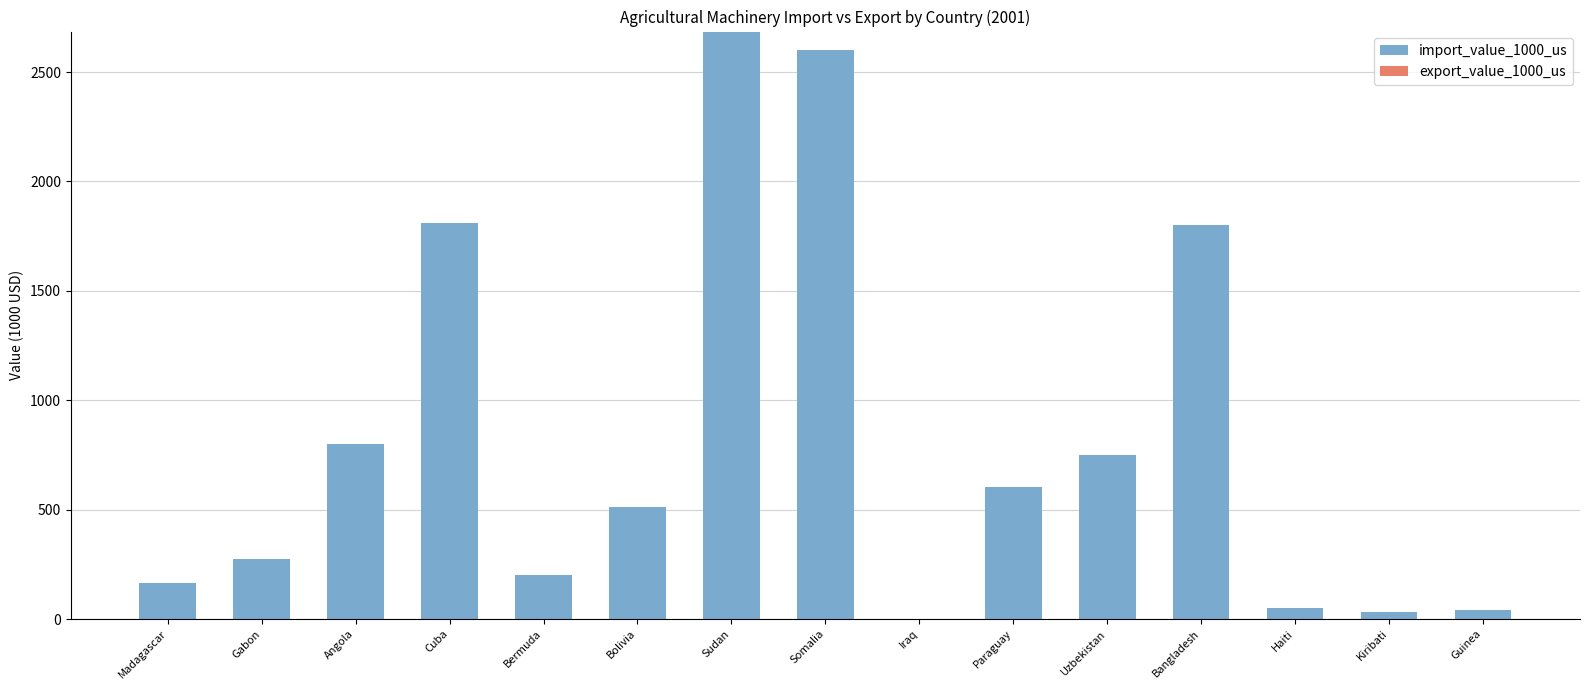

Are the bars horizontal?

No